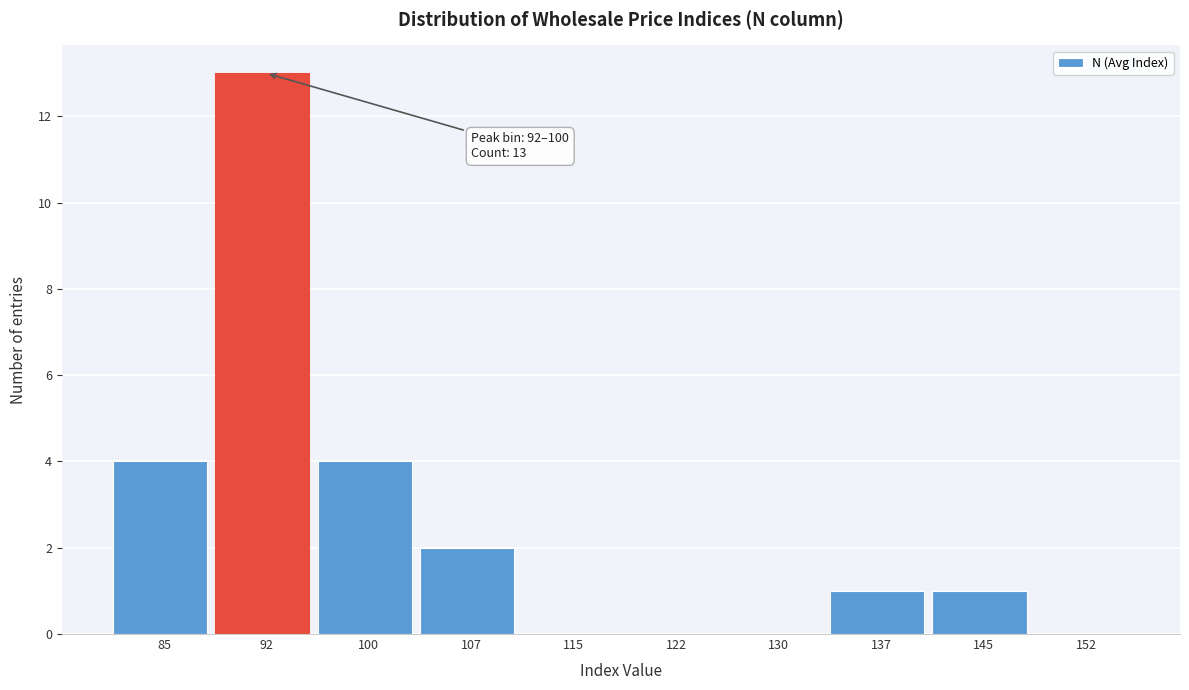

Reading right to left, what are all the values shown in this chart?

152=0	145=1	137=1	130=0	122=0	115=0	107=2	100=4	92=13	85=4